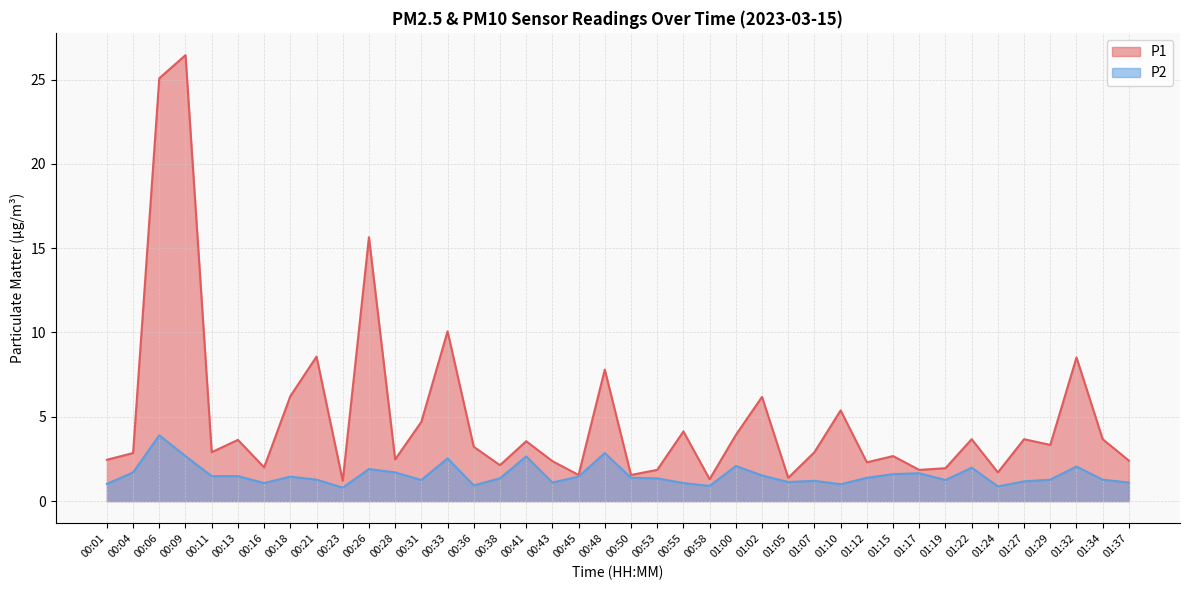

Reading left to right, extract all data points from this chart.

P1: 00:01=2.5	00:04=2.9	00:06=25.1	00:09=26.4	00:11=2.9	00:13=3.6	00:16=2.0	00:18=6.2	00:21=8.6	00:23=1.2	00:26=15.7	00:28=2.5	00:31=4.7	00:33=10.1	00:36=3.2	00:38=2.1	00:41=3.5	00:43=2.4	00:45=1.6	00:48=7.8	00:50=1.6	00:53=1.9	00:55=4.1	00:58=1.3	01:00=3.9	01:02=6.2	01:05=1.4	01:07=2.9	01:10=5.4	01:12=2.3	01:15=2.7	01:17=1.9	01:19=1.9	01:22=3.7	01:24=1.7	01:27=3.7	01:29=3.3	01:32=8.5	01:34=3.7	01:37=2.4
P2: 00:01=1.0	00:04=1.7	00:06=3.9	00:09=2.7	00:11=1.5	00:13=1.5	00:16=1.1	00:18=1.4	00:21=1.3	00:23=0.8	00:26=1.9	00:28=1.7	00:31=1.2	00:33=2.5	00:36=0.9	00:38=1.4	00:41=2.6	00:43=1.1	00:45=1.4	00:48=2.9	00:50=1.4	00:53=1.4	00:55=1.1	00:58=0.9	01:00=2.1	01:02=1.5	01:05=1.1	01:07=1.2	01:10=1.0	01:12=1.4	01:15=1.6	01:17=1.6	01:19=1.2	01:22=2.0	01:24=0.9	01:27=1.2	01:29=1.3	01:32=2.0	01:34=1.3	01:37=1.1